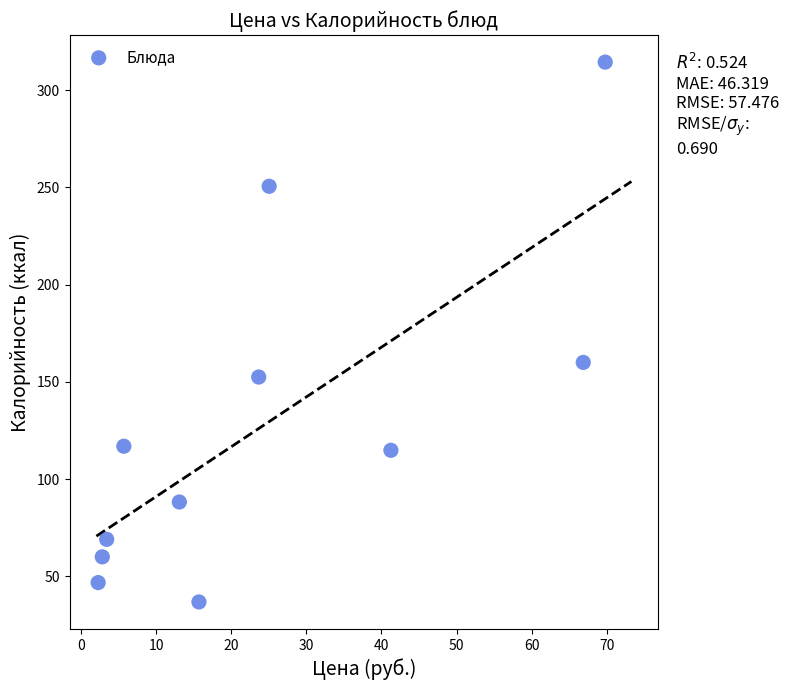

What is the average X value?

24.5